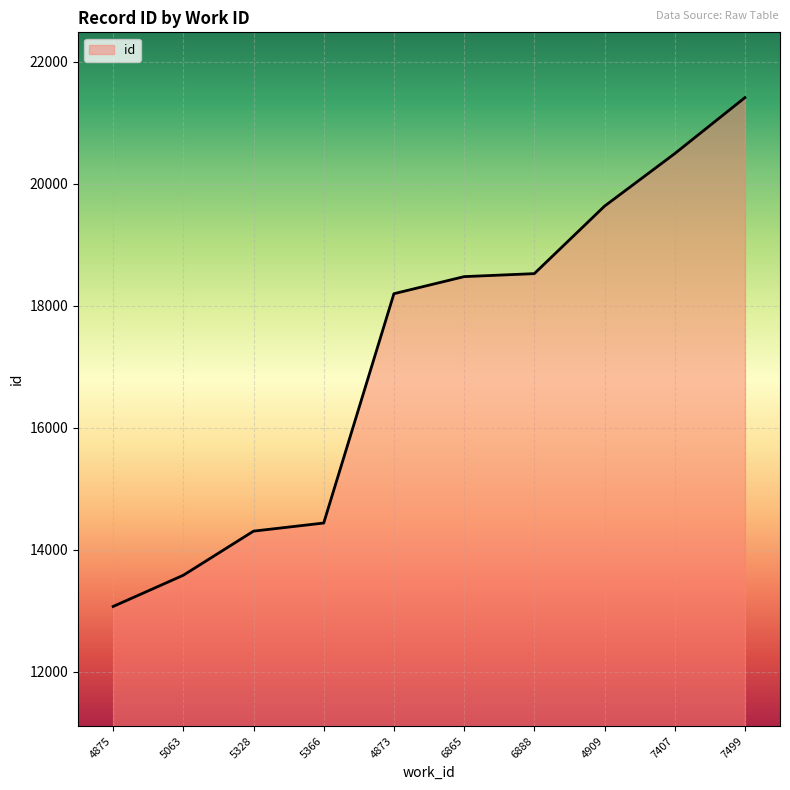

Reading left to right, list all the values displayed in this chart.

13068	13580	14303	14436	18195	18475	18524	19630	20491	21409